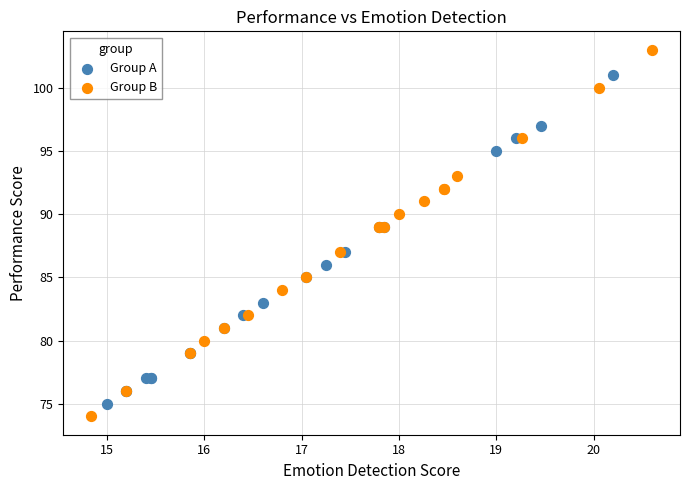

Which series contains the highest Y value?

Group B